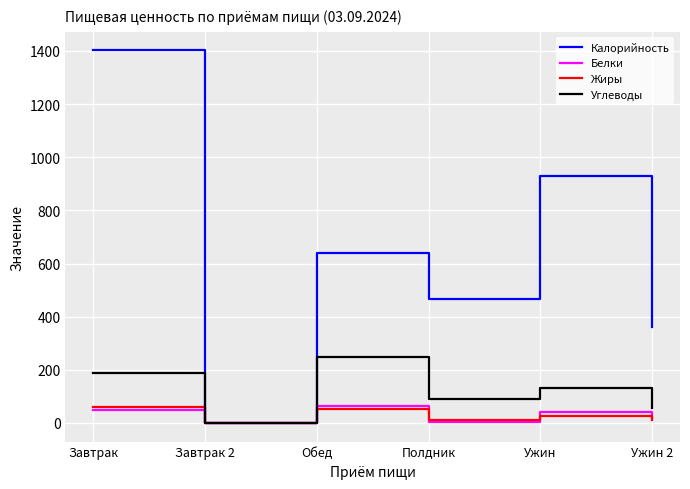

Between Обед and Ужин, which series saw the biggest shift?

Калорийность